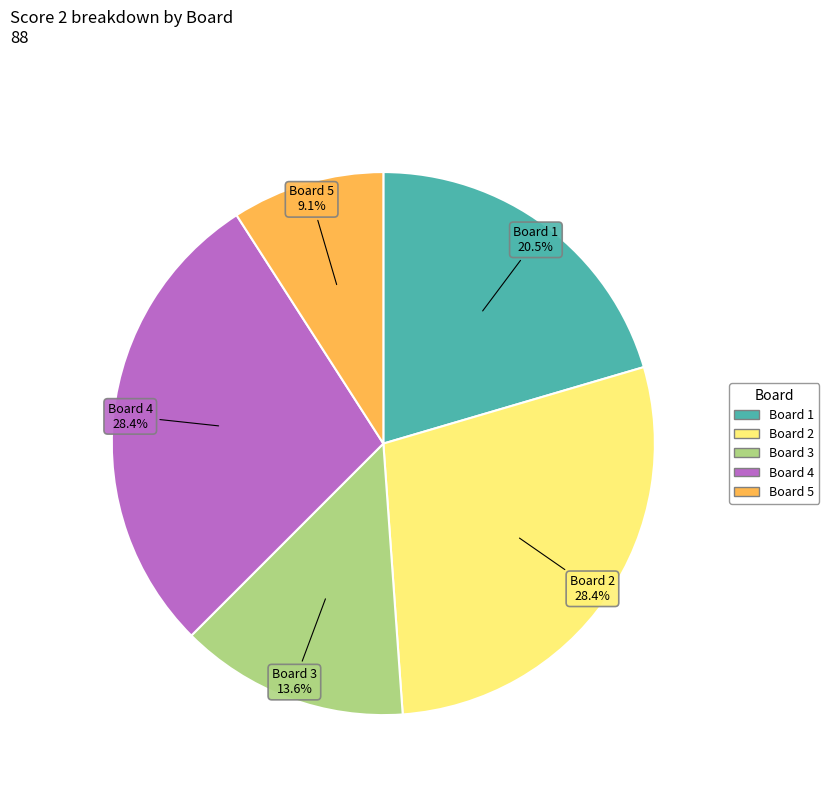

The Board 1 slice represents 26% of the pie. True or false?

False